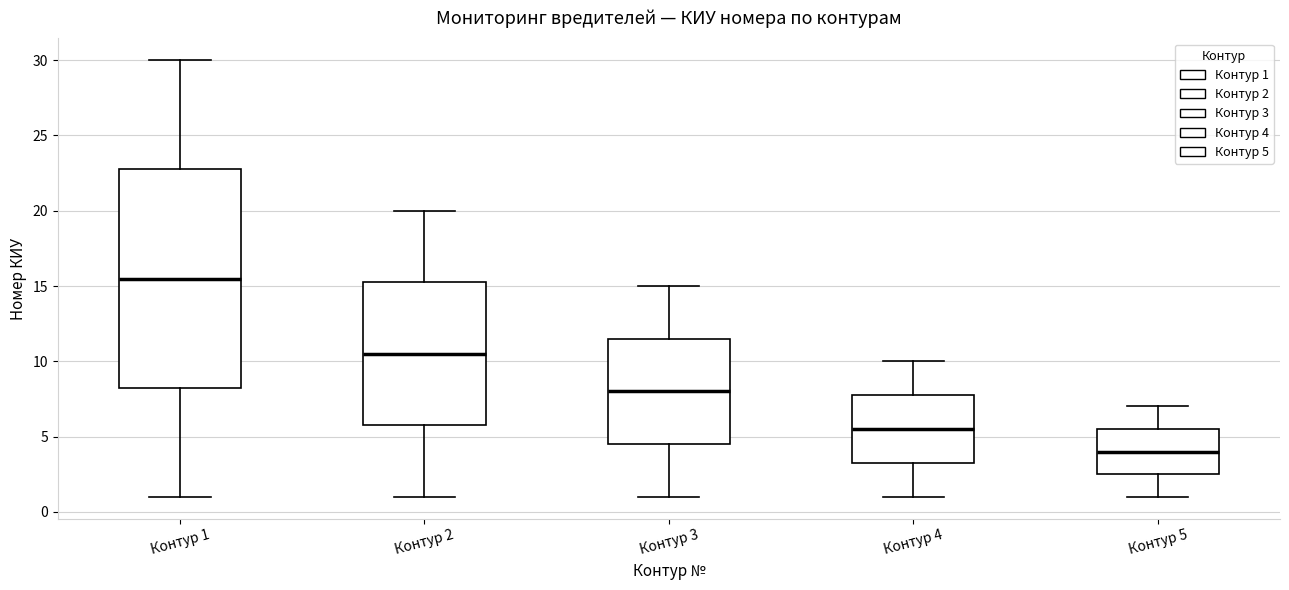

Reading left to right, read every box against the y-axis: the position of its median line, the range the box covers, and the ends of its whiskers. The values are not printed on the chart, so give them approximately, as read against the axis.

Контур 1: median 15.5, box 8.5 to 23.0, whiskers 1.0 to 30.0
Контур 2: median 10.5, box 6.0 to 15.5, whiskers 1.0 to 20.0
Контур 3: median 8.0, box 4.5 to 11.5, whiskers 1.0 to 15.0
Контур 4: median 5.5, box 3.5 to 8.0, whiskers 1.0 to 10.0
Контур 5: median 4.0, box 2.5 to 5.5, whiskers 1.0 to 7.0